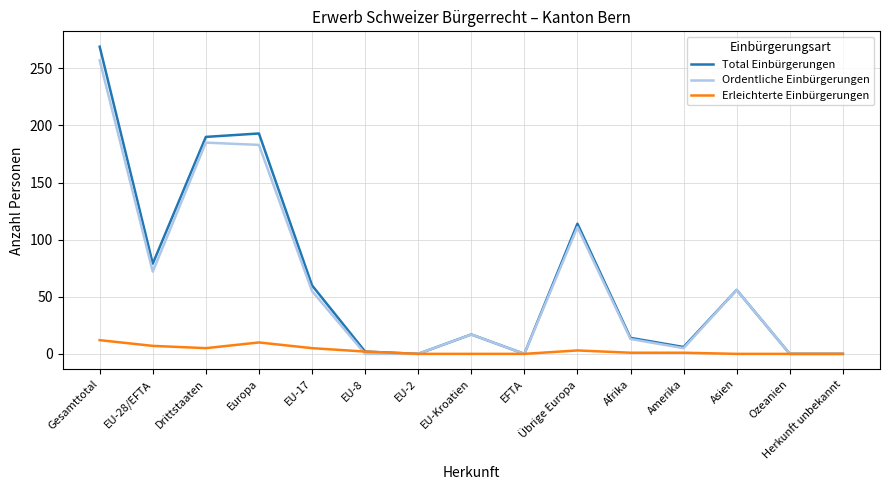

What is the difference between the maximum and minimum values in the Erleichterte Einbürgerungen series?

12